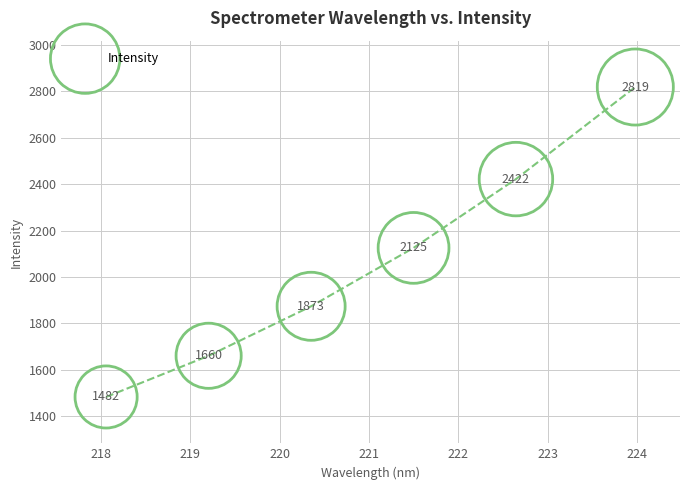

What is the range of X values (max minus min)?

5.9